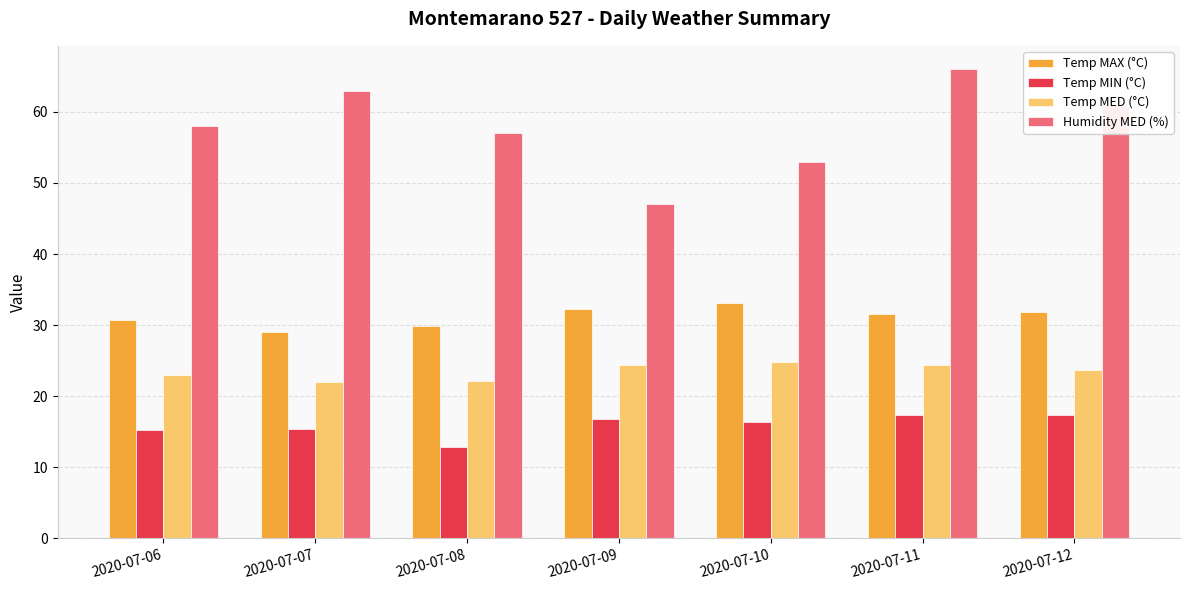

Which series has the largest range (max minus min)?

Humidity MED (%)